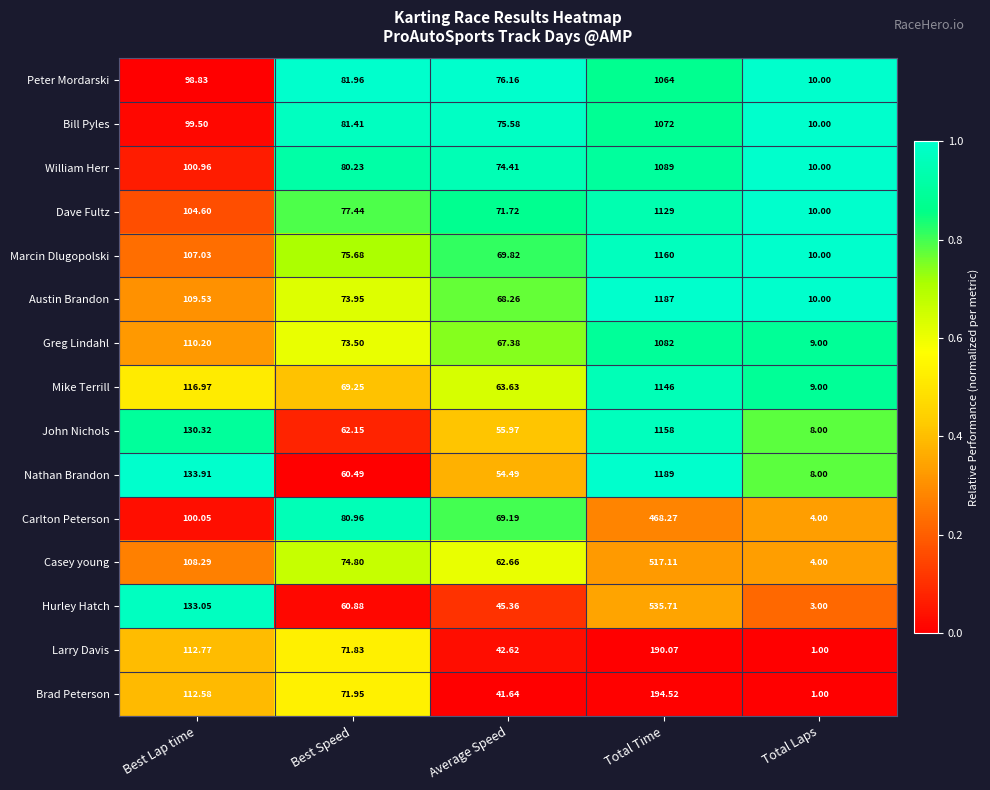

Which series changed the most between Best Lap time and Total Laps?

Hurley Hatch